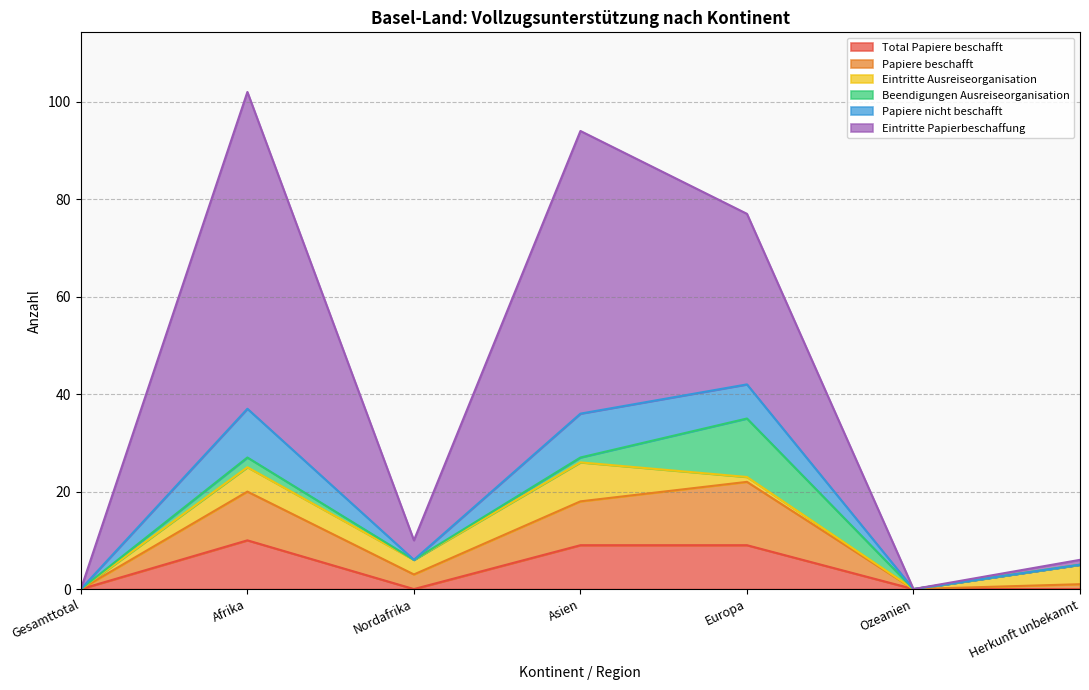

Where is the first local minimum for Papiere beschafft?

Nordafrika